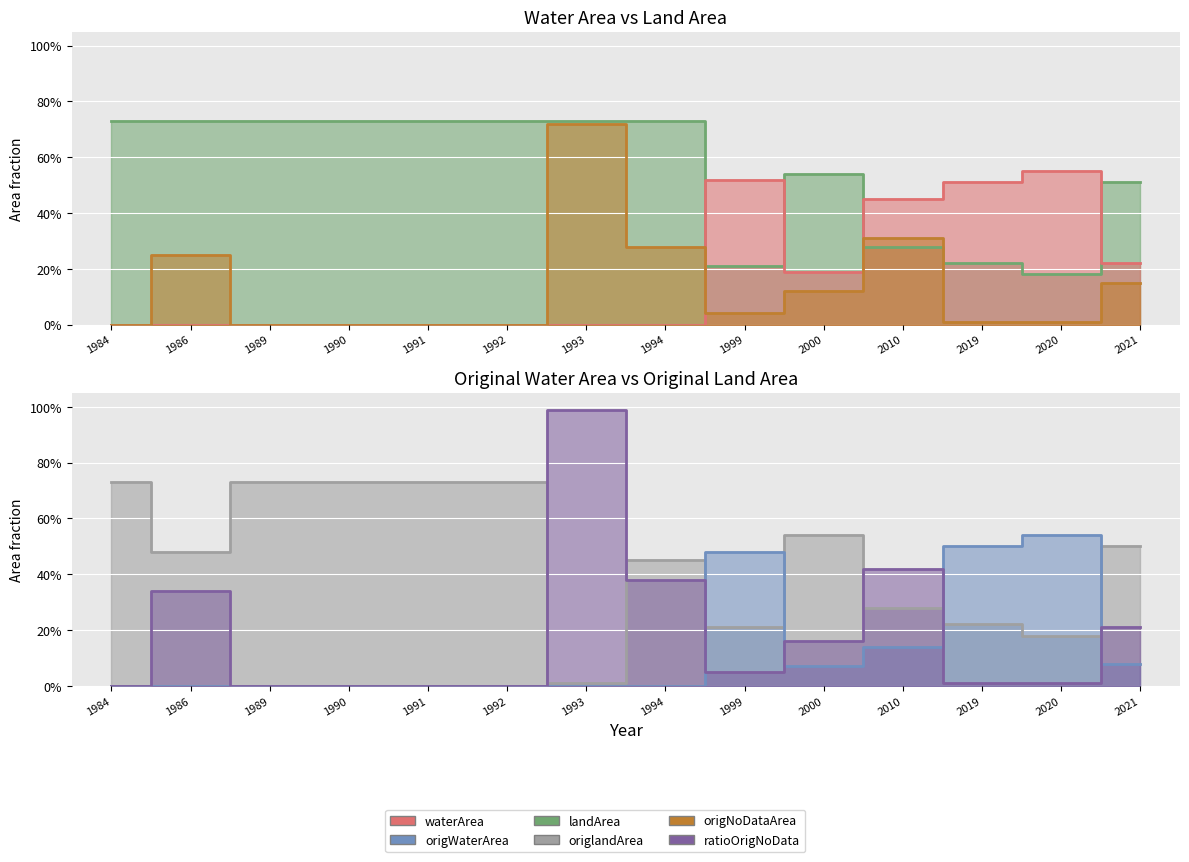

Between which two adjacent categories do waterArea and origWaterArea first intersect?

1994 and 1999